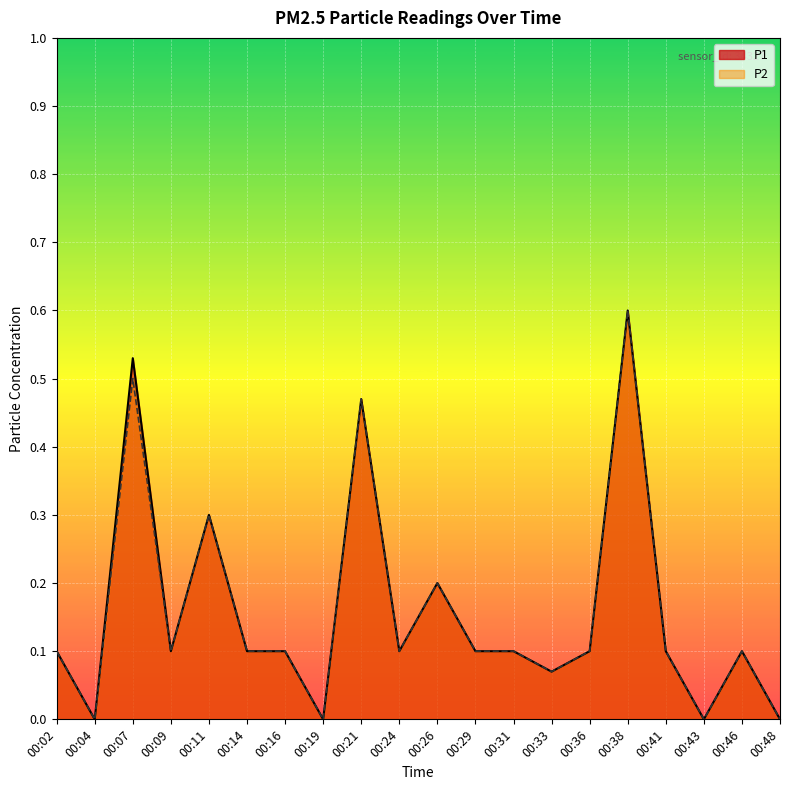

Reading right to left, transcribe all the data shown in this chart.

P1: 0.0	0.1	0.0	0.1	0.6	0.1	0.1	0.1	0.1	0.2	0.1	0.5	0.0	0.1	0.1	0.3	0.1	0.5	0.0	0.1
P2: 0.0	0.1	0.0	0.1	0.6	0.1	0.1	0.1	0.1	0.2	0.1	0.5	0.0	0.1	0.1	0.3	0.1	0.5	0.0	0.1